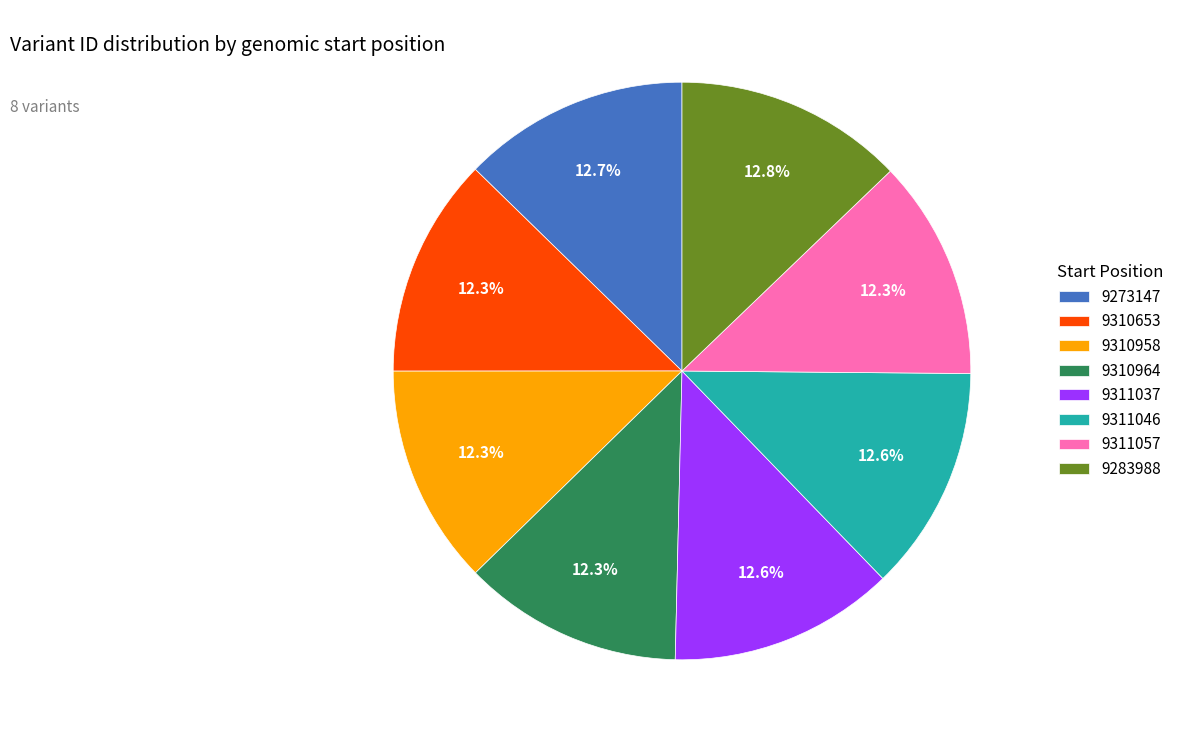

Is there any slice that represents more than half of the pie?

No